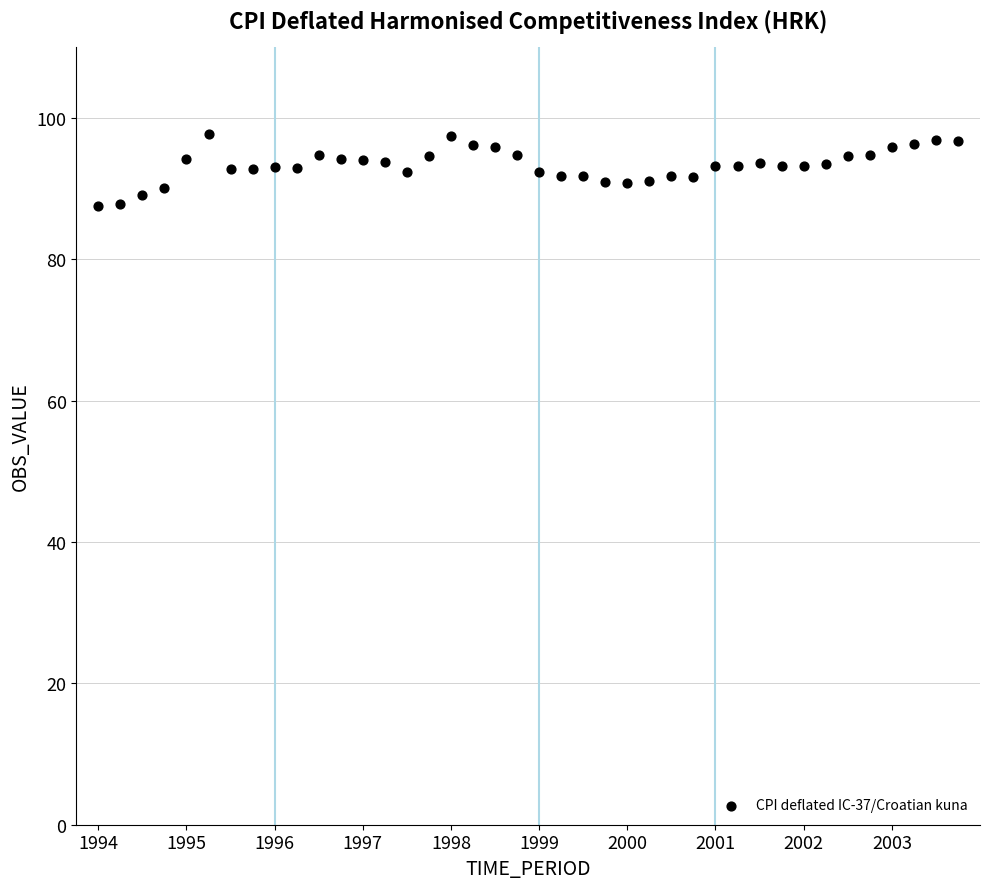

What is the range of Y values (max minus min)?

10.2